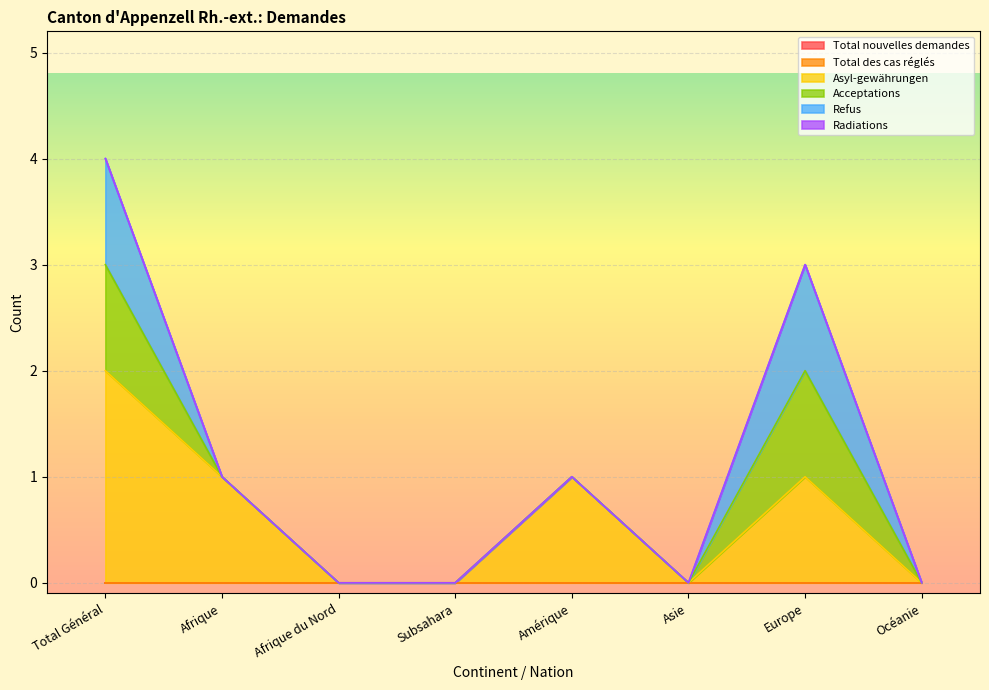

At how many categories does at least one series exceed 1?

1